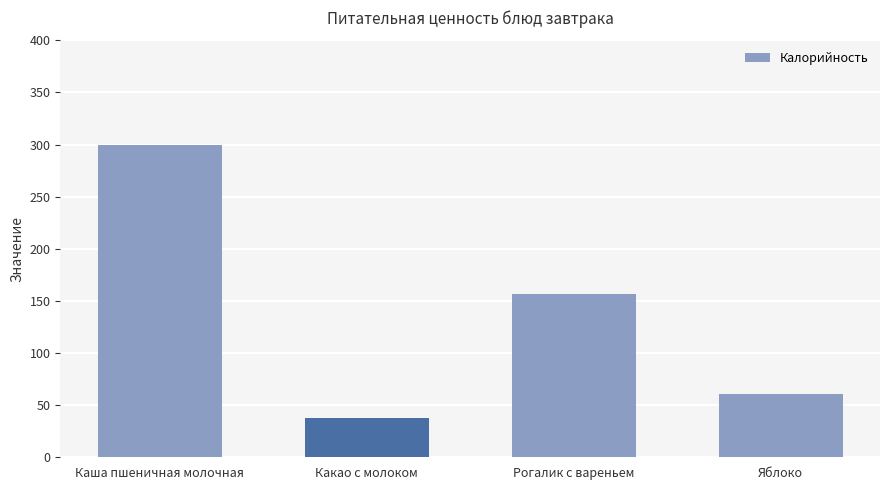

What value does the data have at Яблоко?

61.1